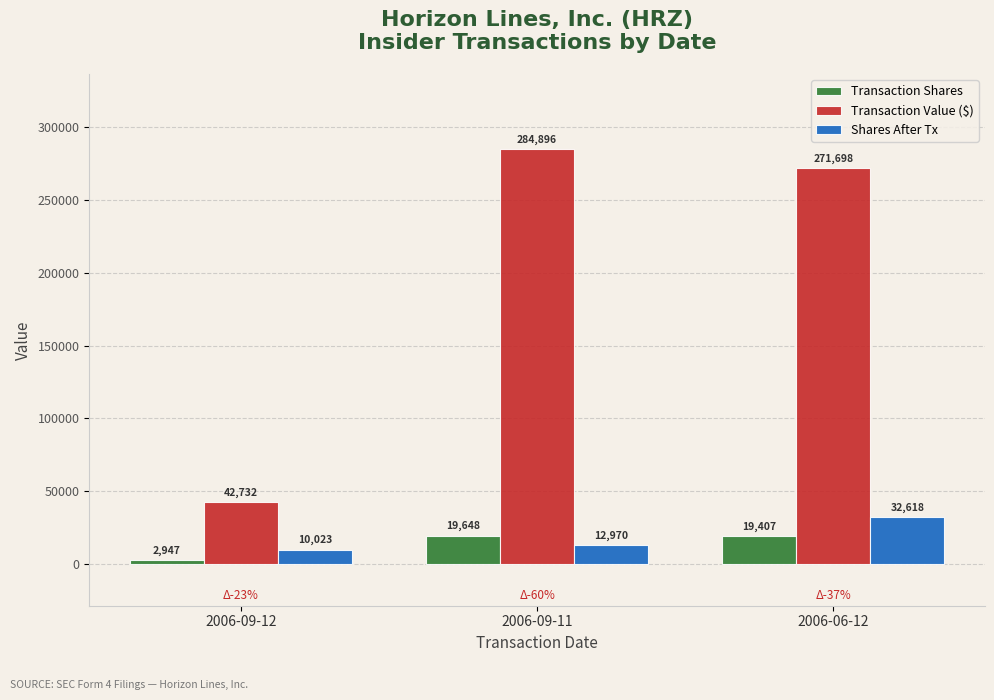

True or false: Transaction Value ($) has a value of 120750 at 2006-09-11.

False